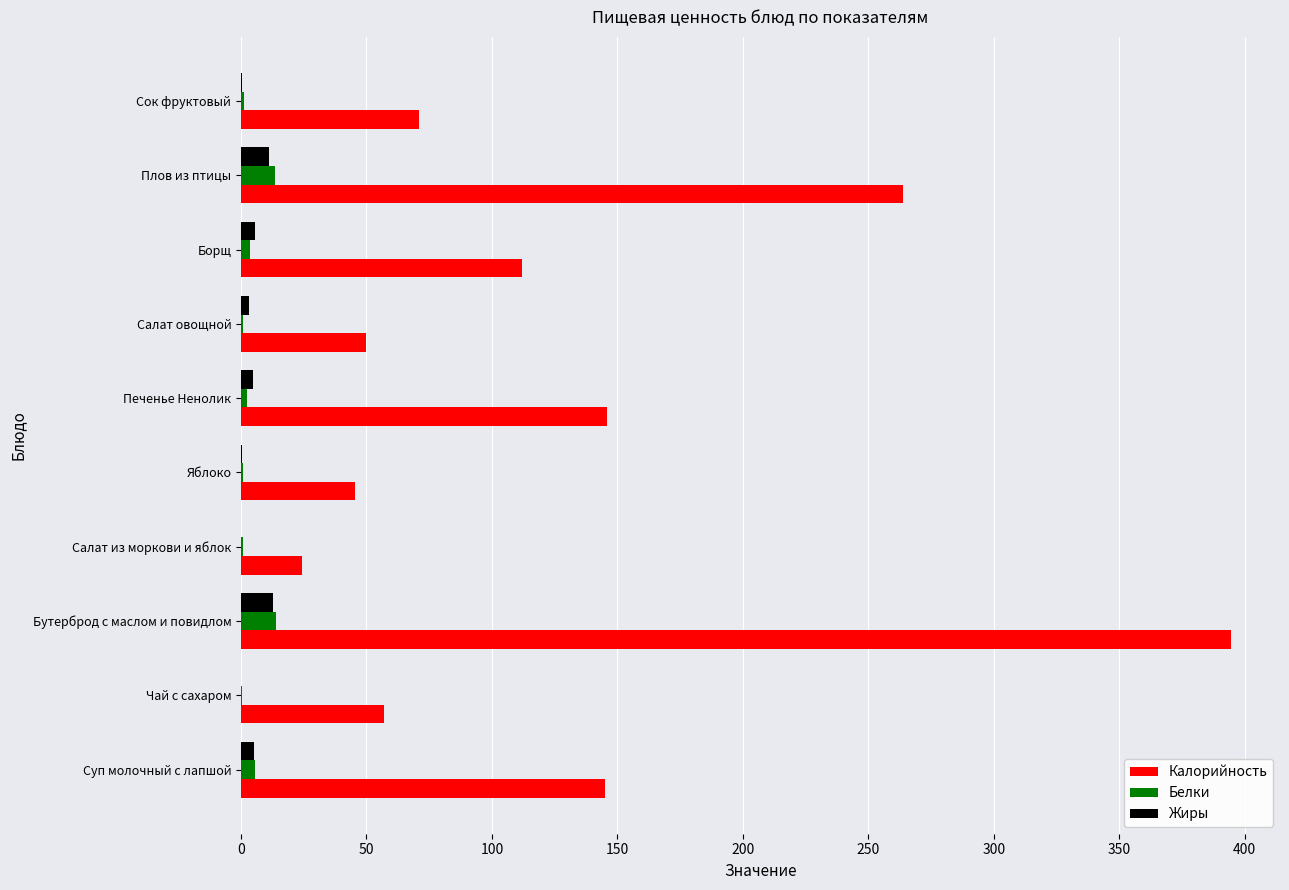

Which series changed the most between Бутерброд с маслом и повидлом and Сок фруктовый?

Калорийность